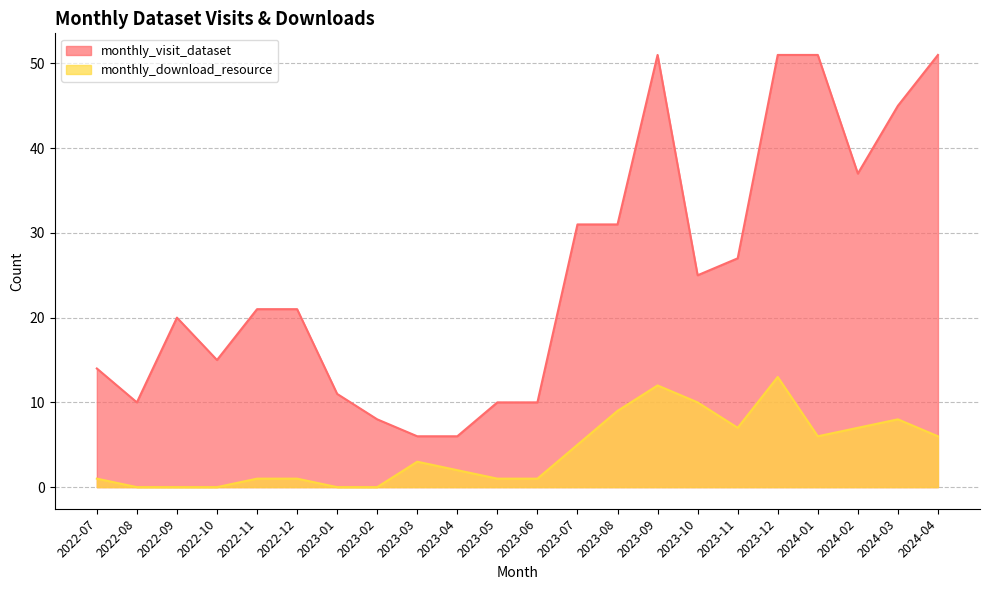

What is the label of the 13th point from the right?

2023-04